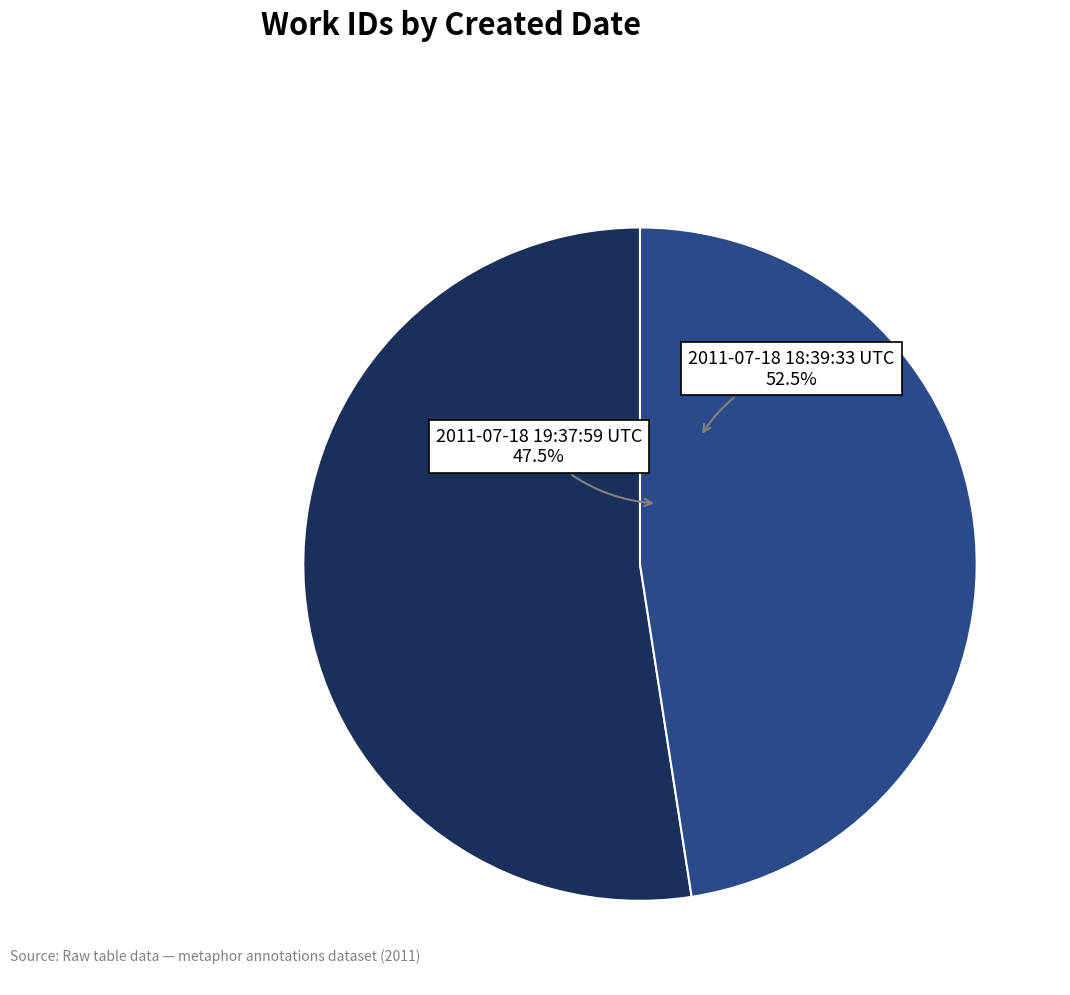

What is the change in value from 2011-07-18 18:39:33 UTC to 2011-07-18 19:37:59 UTC?

-407